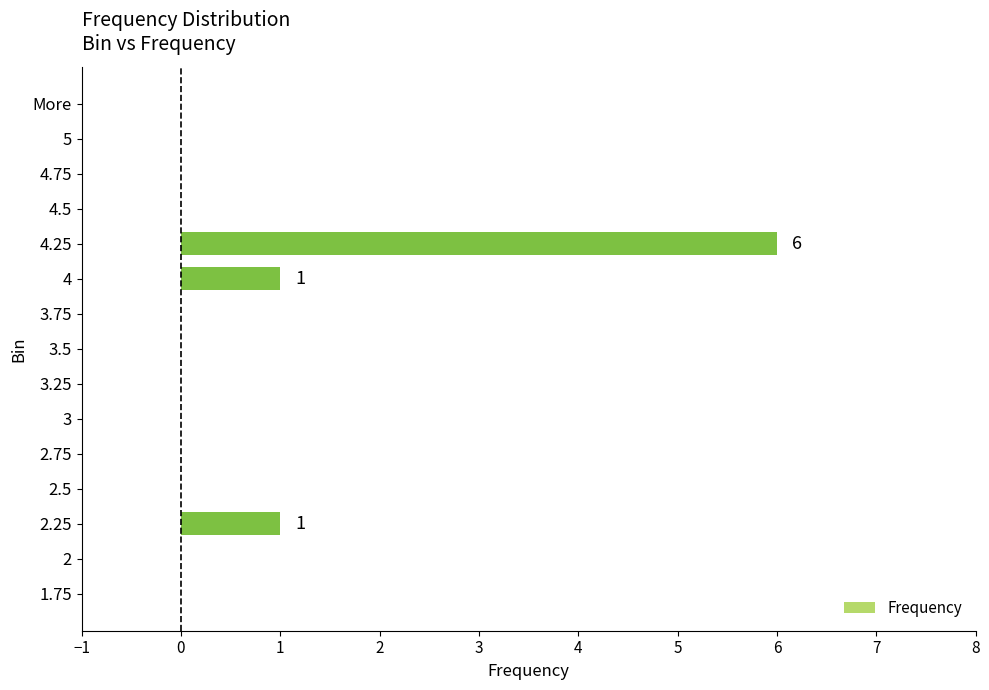

Which has a higher value, 4 or 4.25?

4.25